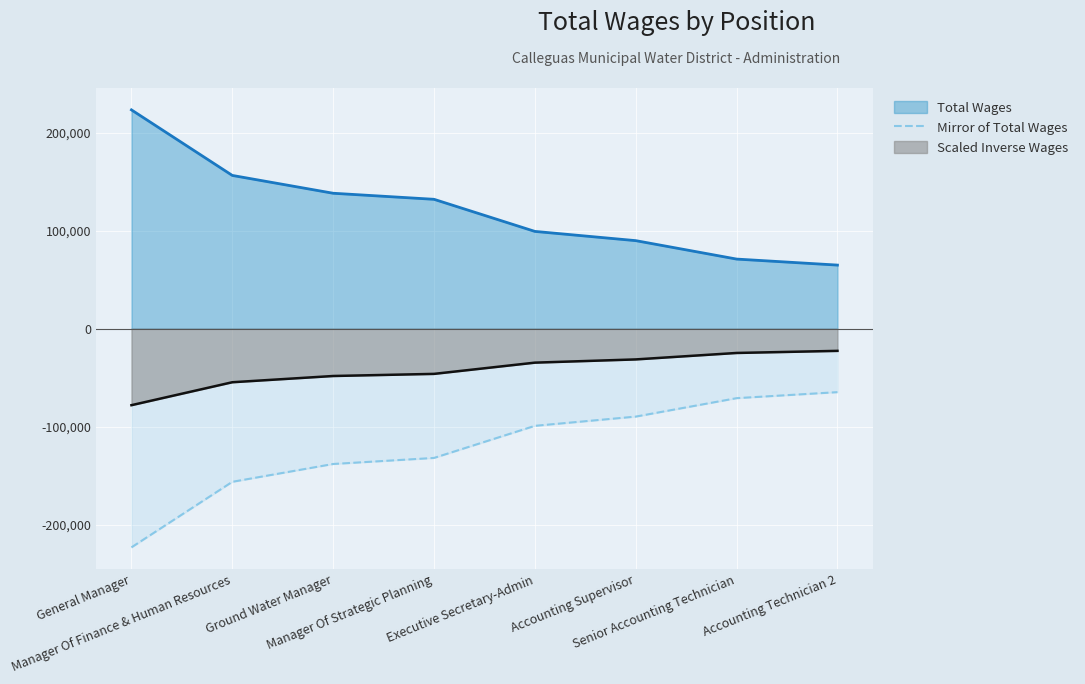

What is the difference between the maximum and minimum values in the Scaled Inverse Wages series?

55450.5